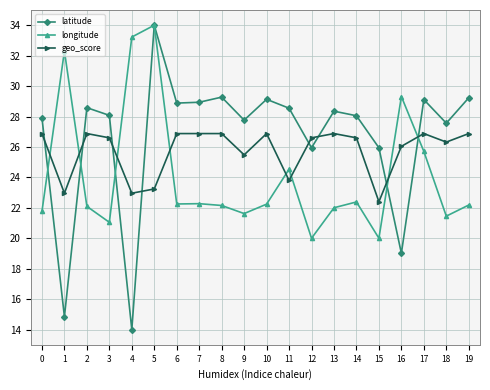

Read the geo_score value at 19.

26.9